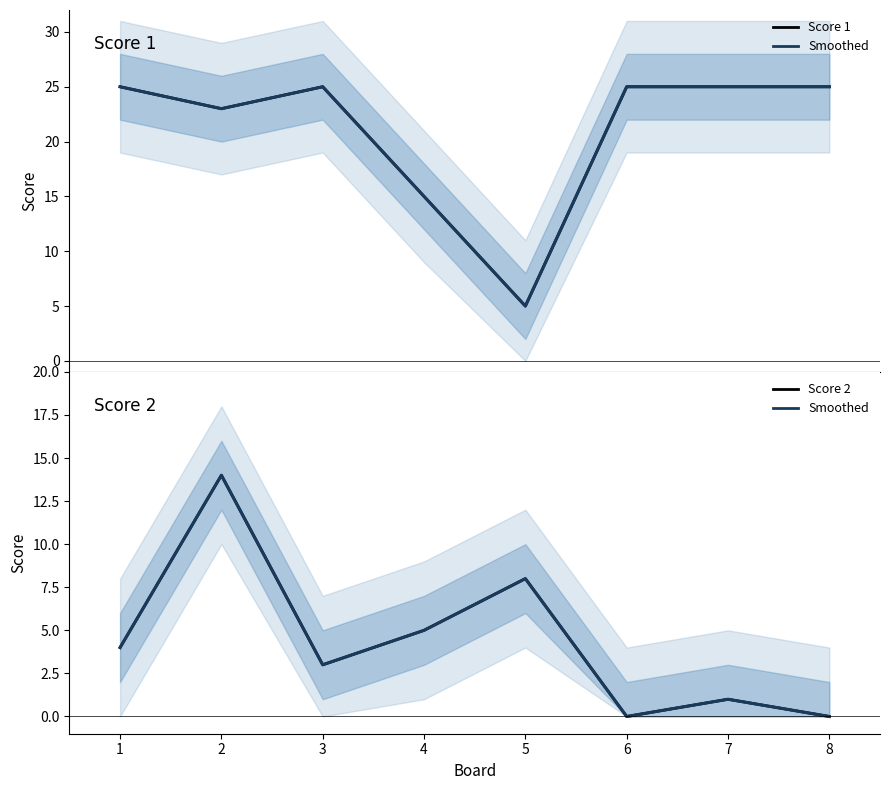

True or false: Score 2 has more than 2 interior local peaks.

True